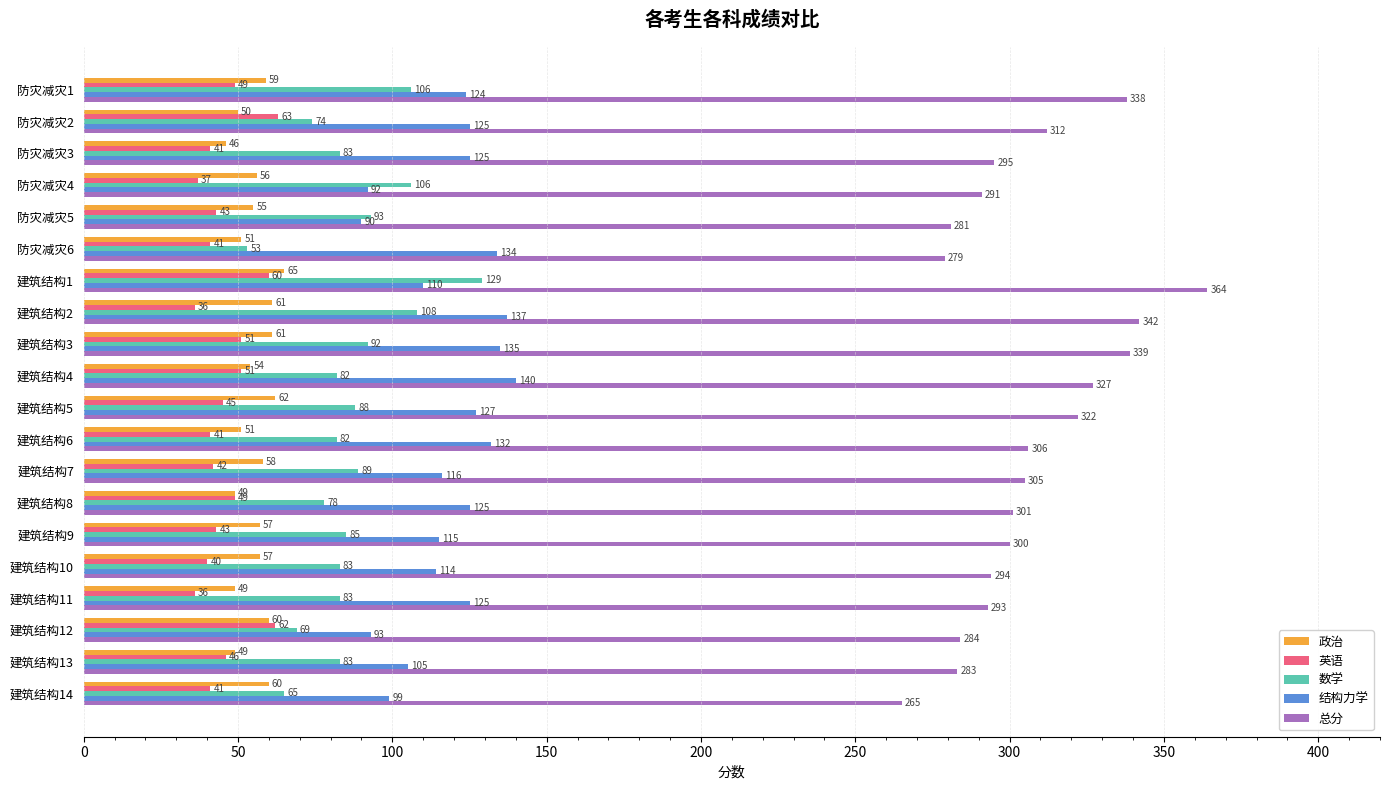

The value of 英语 at 建筑结构10 is 40. True or false?

True